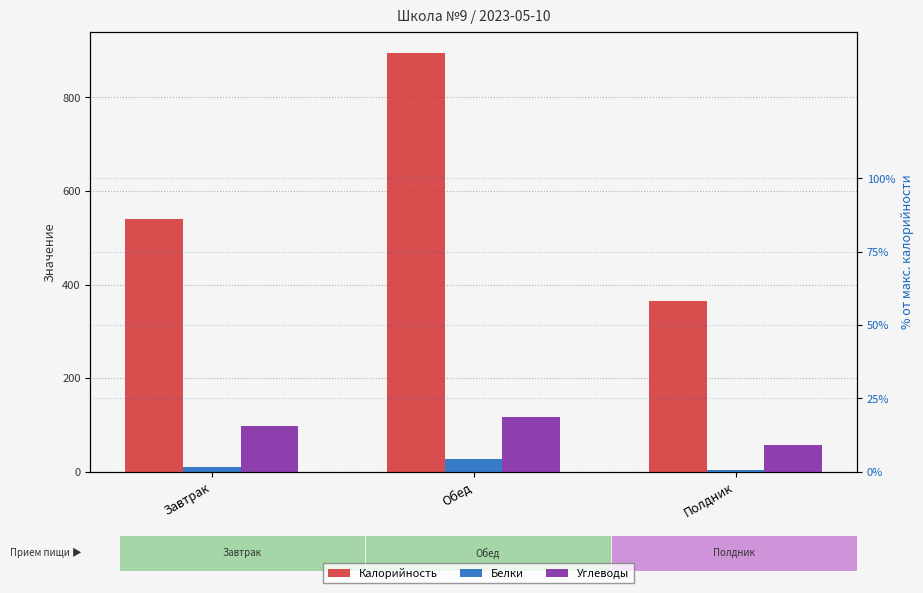

How many categories are shown in the chart?

3